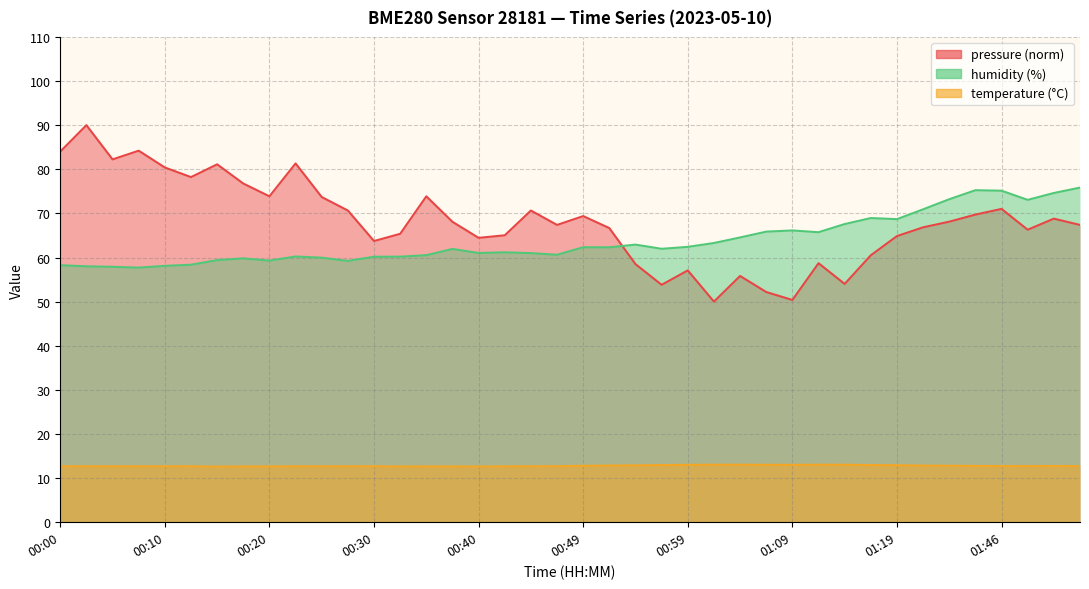

What position from the left is 01:02?

26